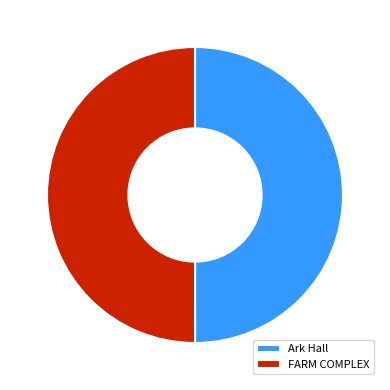

Is it true that Ark Hall is 42% of the pie?

False